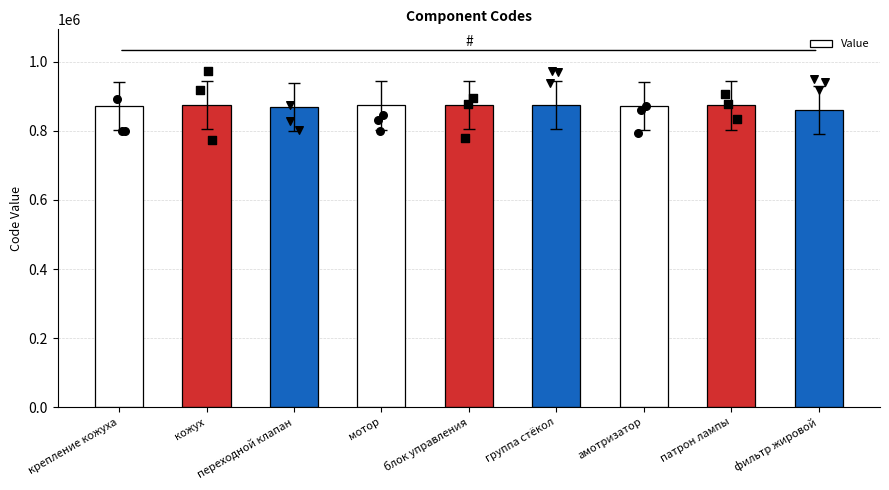

Which has a higher value, кожух or мотор?

кожух